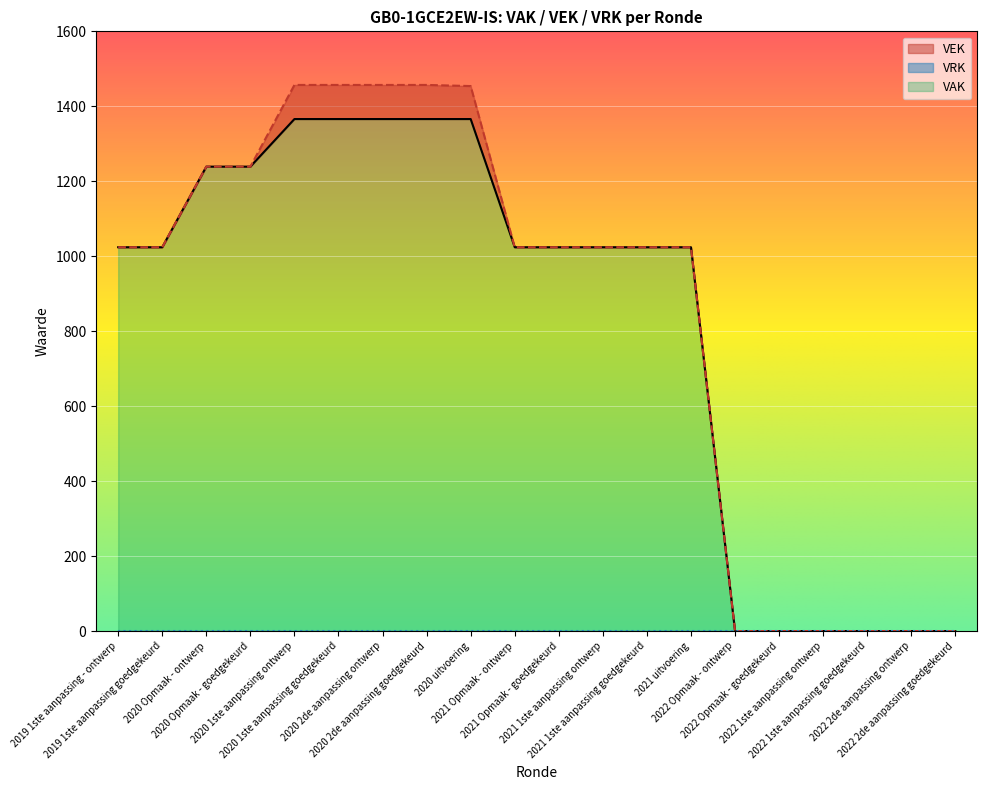

Reading right to left, list all the values displayed in this chart.

0	0	0	0	0	0	1024	1024	1024	1024	1024	1454	1457	1457	1457	1457	1239	1239	1024	1024